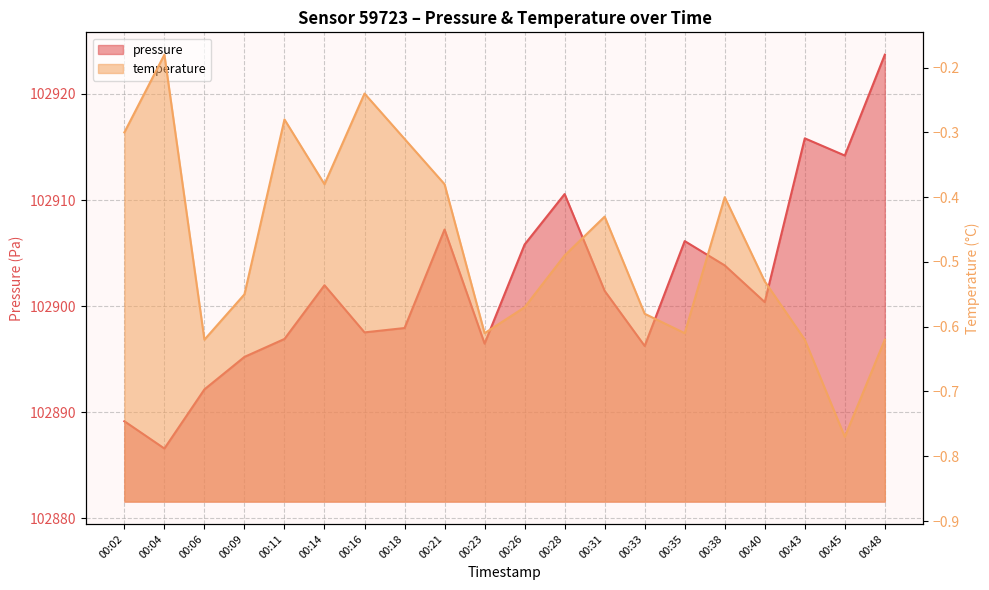

What is the sum of all temperature values?

-9.5